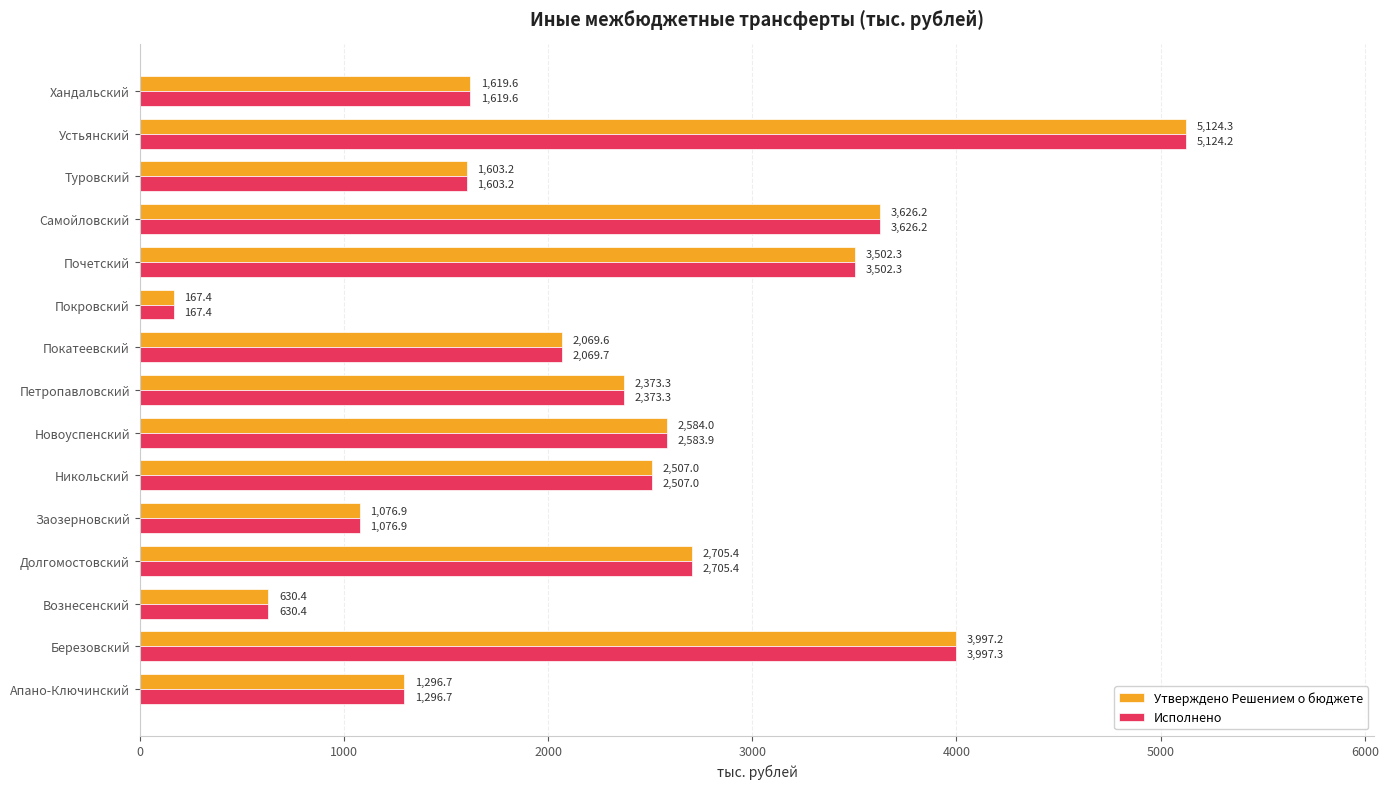

Where is Исполнено nearest to the value 2645?

Долгомостовский